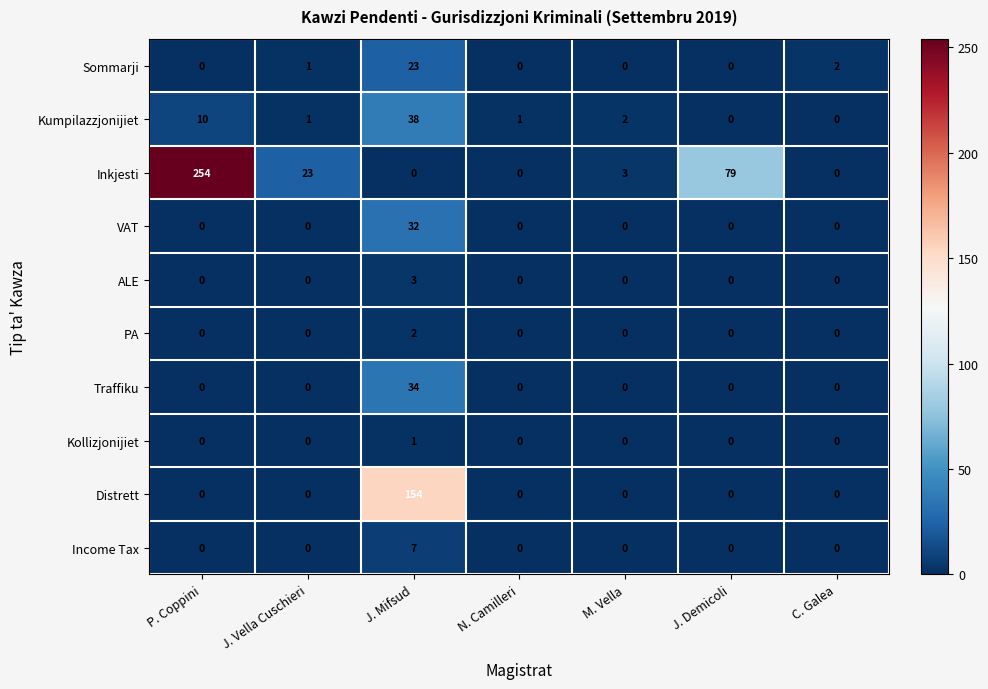

Which label corresponds to the largest value in the chart?

P. Coppini